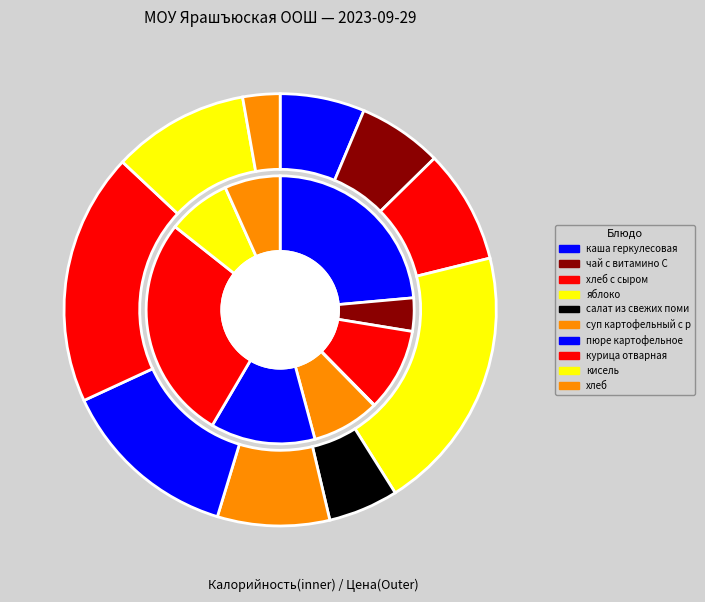

Rank the categories by Цена value from lowest to highest.

хлеб, салат из свежих помидоров, чай с витамино С, каша геркулесовая, суп картофельный с рисом, хлеб с сыром, кисель, пюре картофельное, курица отварная, яблоко